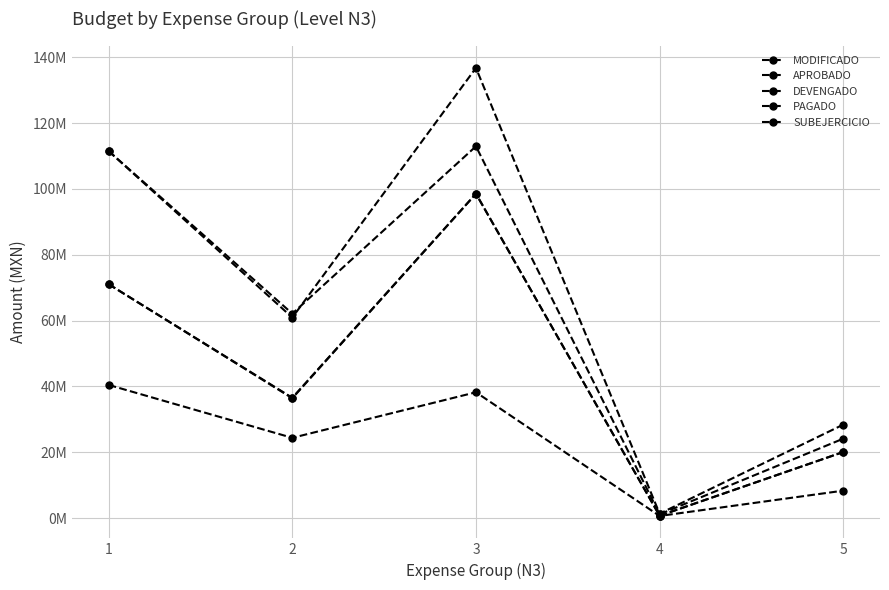

What is the difference between the maximum and minimum values in the SUBEJERCICIO series?

39813108.9